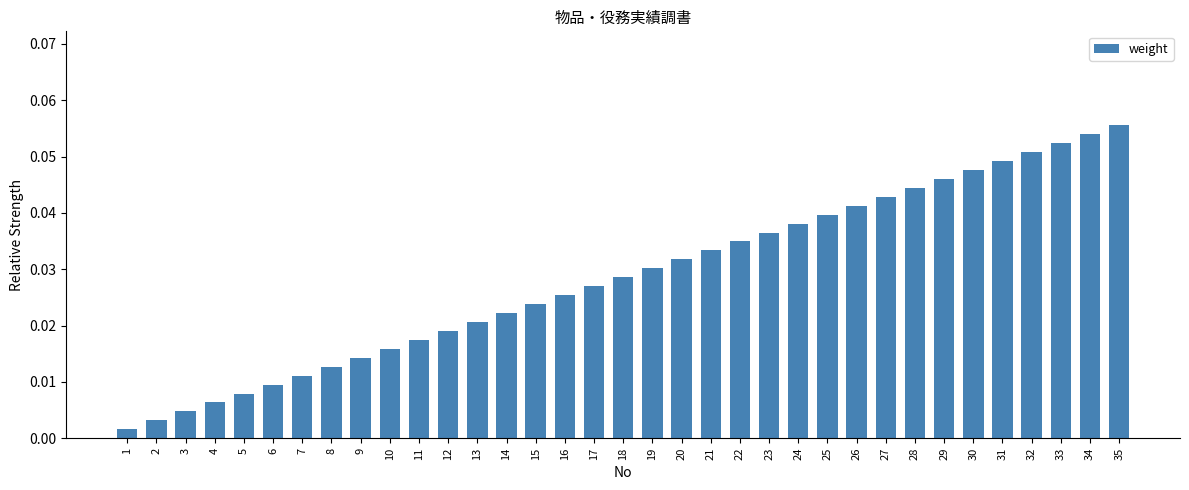

Rank the categories by value from highest to lowest.

35, 34, 33, 32, 31, 30, 29, 28, 27, 26, 25, 24, 23, 22, 21, 20, 19, 18, 17, 16, 15, 14, 13, 12, 11, 10, 9, 8, 7, 6, 5, 4, 3, 2, 1